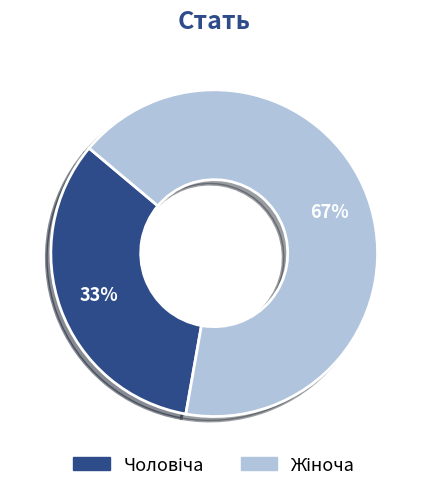

Count the number of slices in the pie.

2